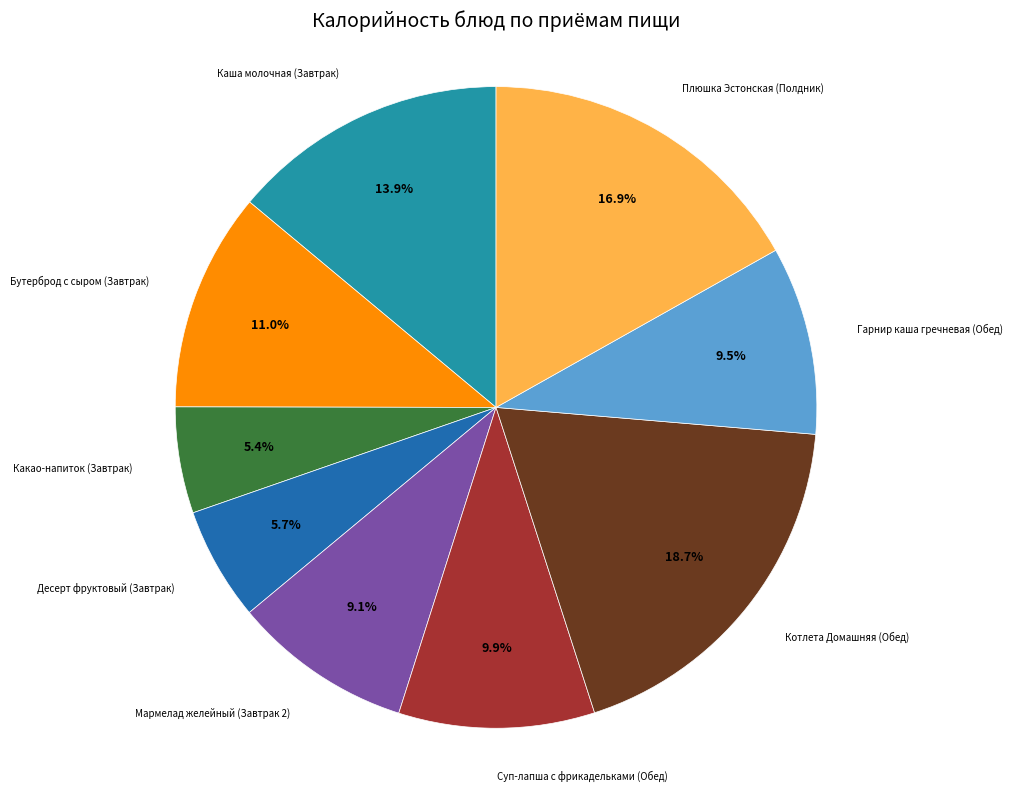

Is there any slice that represents more than half of the pie?

No